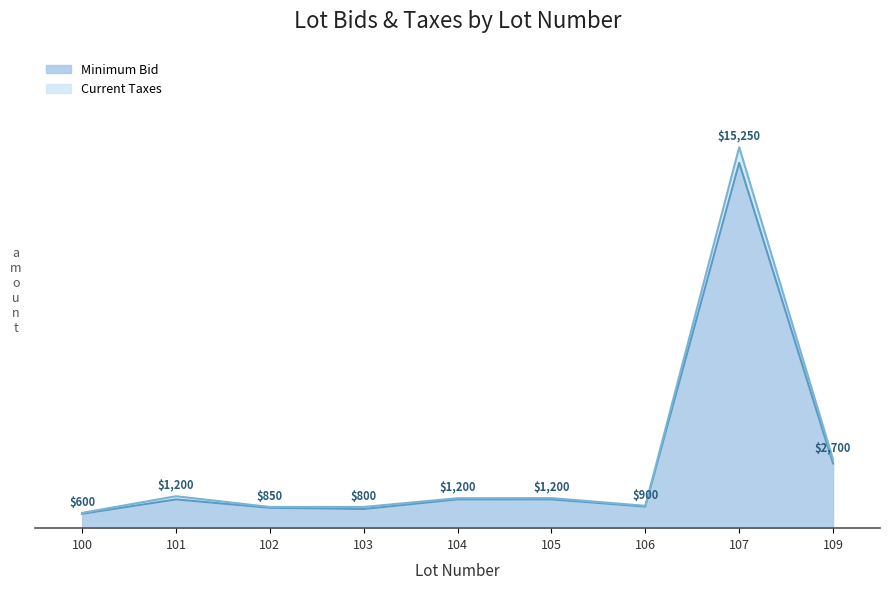

What is the difference between the second highest and minimum values in the Minimum Bid series?

2100.0